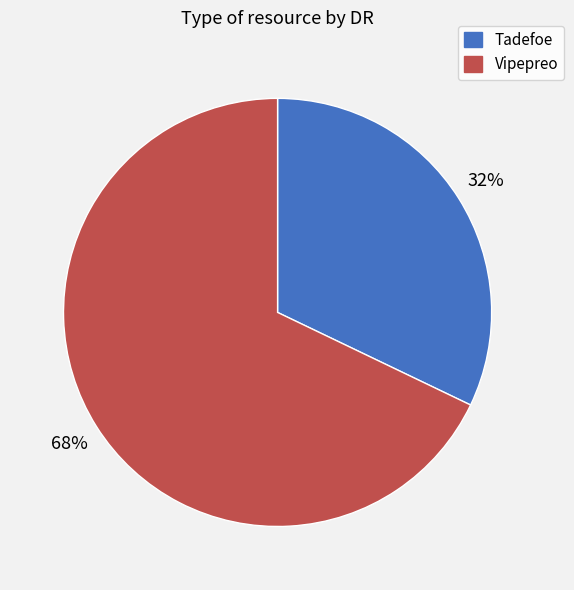

True or false: Tadefoe accounts for 24% of the total.

False